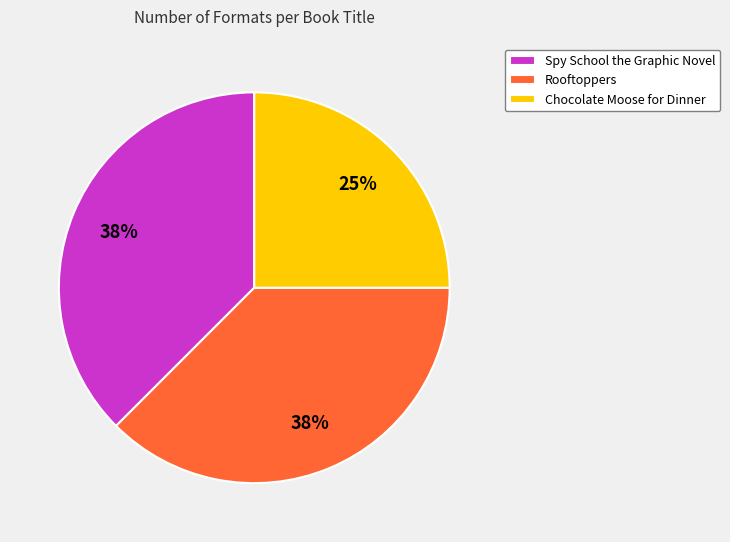

To the nearest percent, what is the average slice percentage?

33%